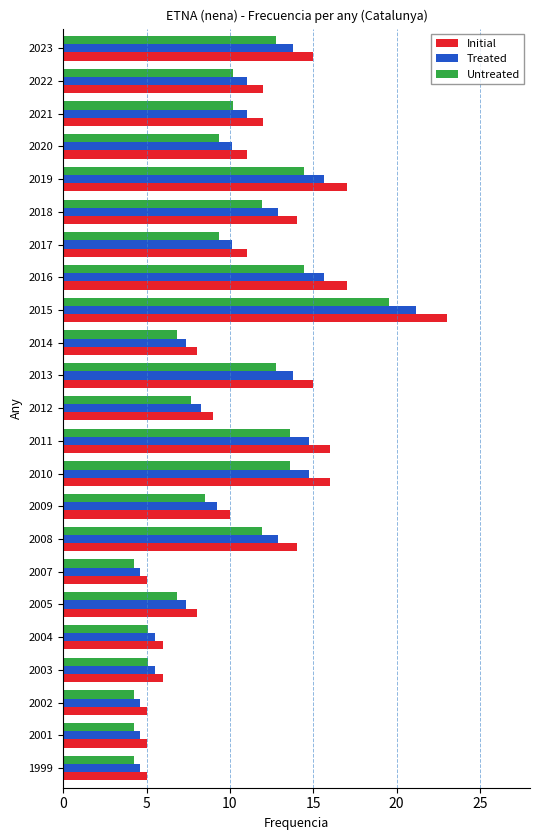

How many values in the Untreated series are below 9?

10